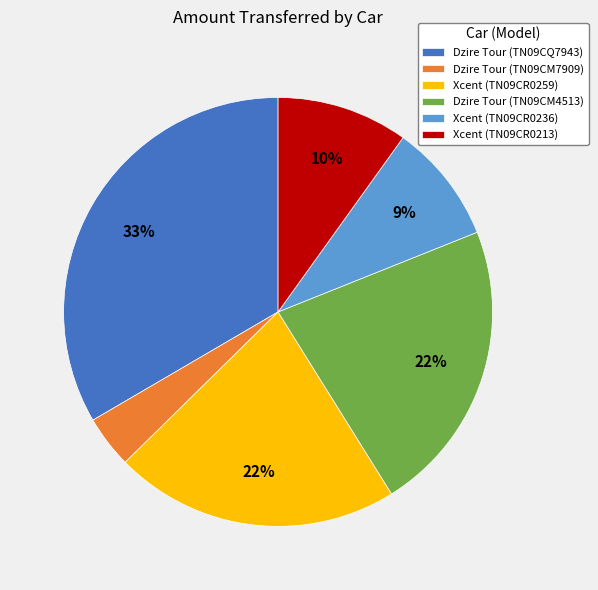

To the nearest percent, what is the difference between the largest and smallest slice percentages?

29%